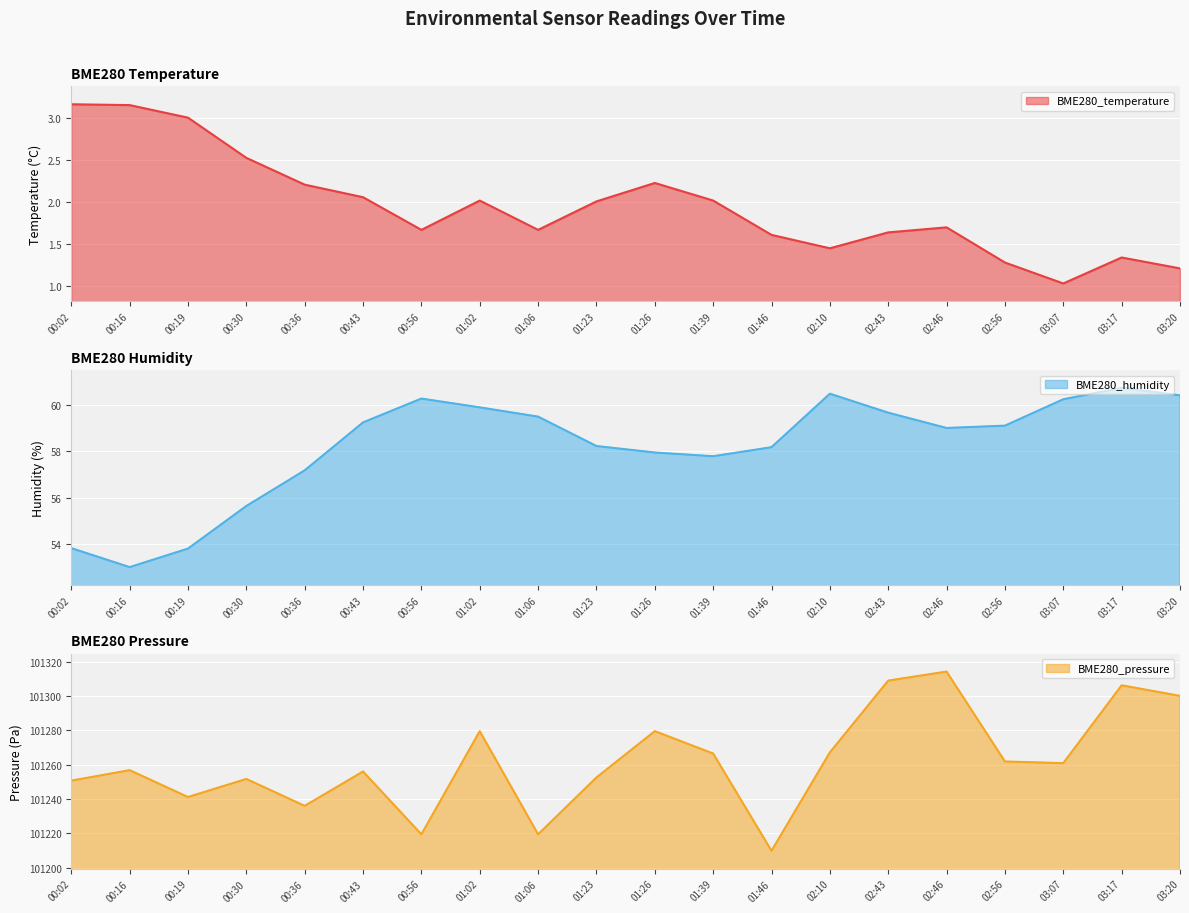

Reading left to right, extract all data points from this chart.

BME280_temperature: 00:02=3.2	00:16=3.2	00:19=3.0	00:30=2.5	00:36=2.2	00:43=2.1	00:56=1.7	01:02=2.0	01:06=1.7	01:23=2.0	01:26=2.2	01:39=2.0	01:46=1.6	02:10=1.4	02:43=1.6	02:46=1.7	02:56=1.3	03:07=1.0	03:17=1.3	03:20=1.2
BME280_humidity: 00:02=53.8	00:16=53.0	00:19=53.8	00:30=55.6	00:36=57.2	00:43=59.2	00:56=60.3	01:02=59.9	01:06=59.5	01:23=58.2	01:26=58.0	01:39=57.8	01:46=58.2	02:10=60.5	02:43=59.7	02:46=59.0	02:56=59.1	03:07=60.2	03:17=60.7	03:20=60.4
BME280_pressure: 00:02=101250.7	00:16=101256.8	00:19=101241.1	00:30=101251.7	00:36=101236.0	00:43=101256.0	00:56=101219.4	01:02=101279.5	01:06=101219.4	01:23=101252.5	01:26=101279.5	01:39=101266.5	01:46=101209.8	02:10=101267.1	02:43=101309.0	02:46=101314.2	02:56=101261.8	03:07=101260.9	03:17=101306.2	03:20=101300.1